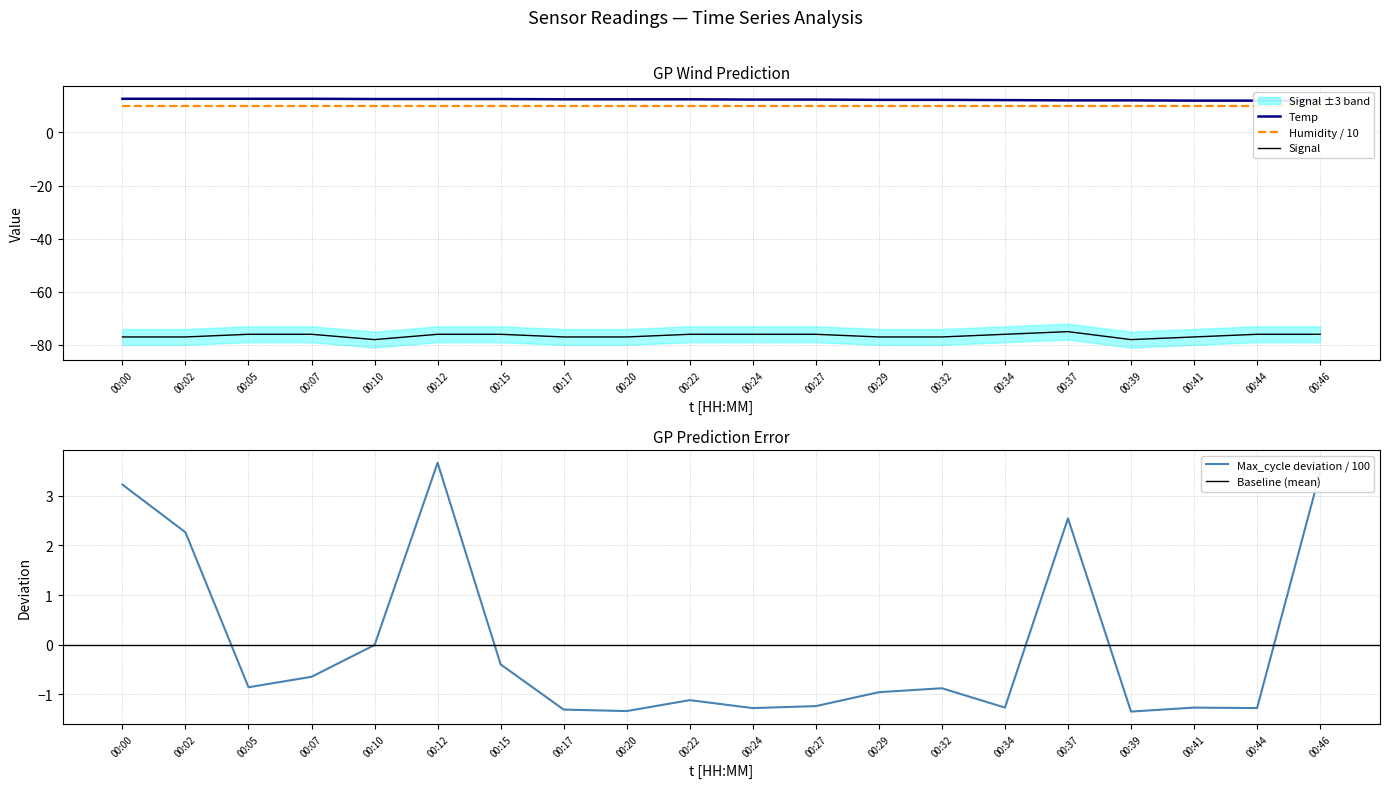

Is it true that Signal equals -76.0 at 00:24?

True